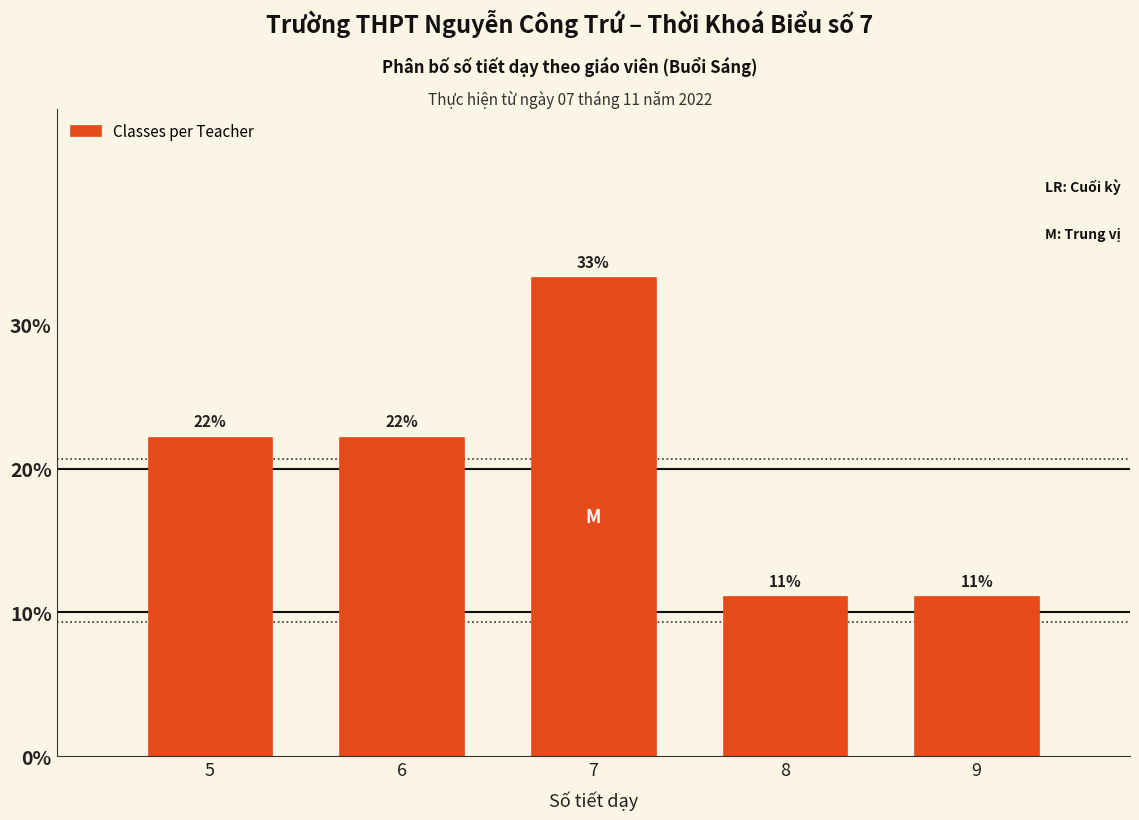

How many bars are there in total?

5